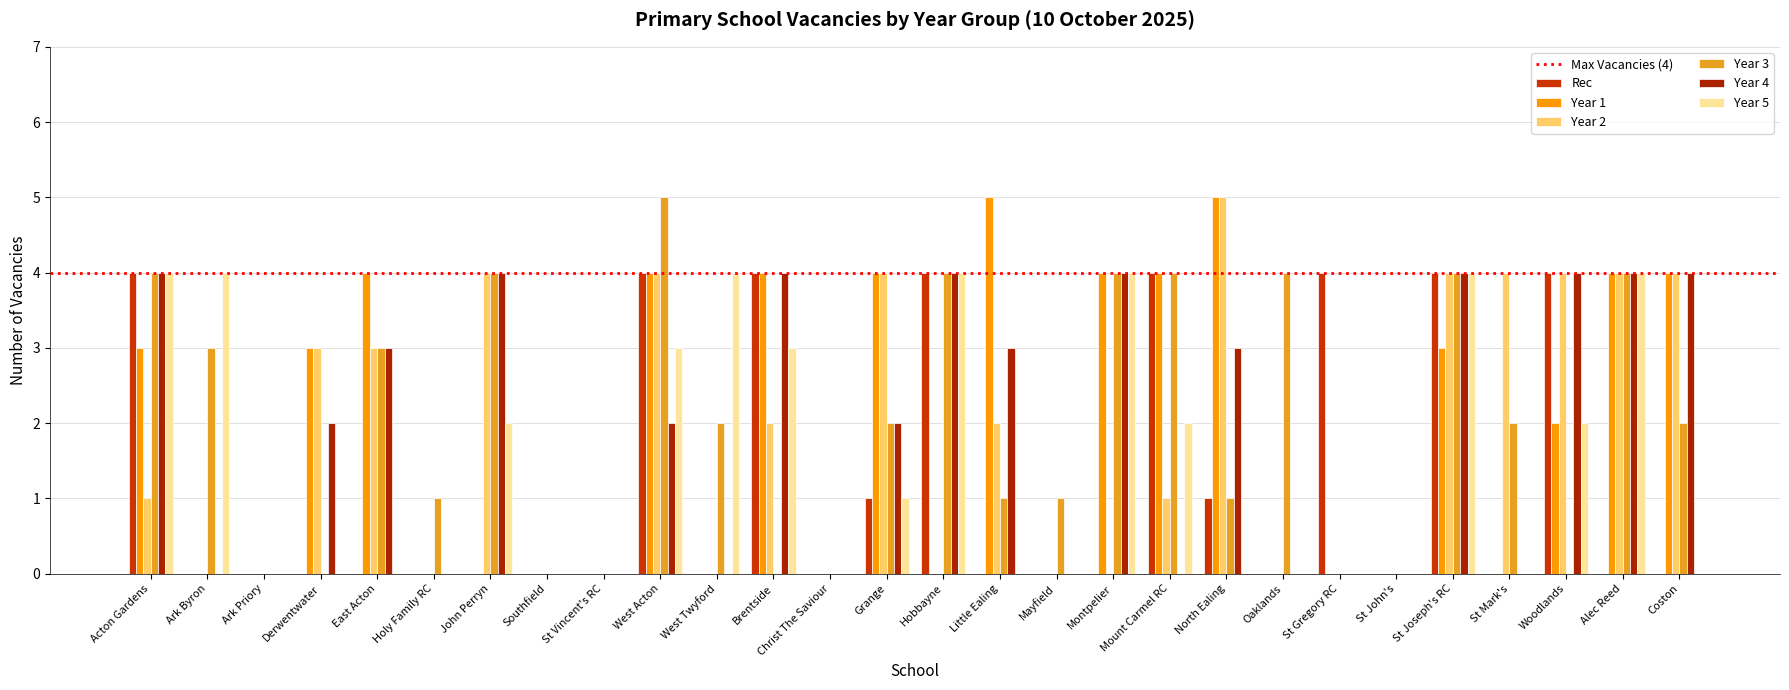

Which series has the largest total across all categories?

Year 3